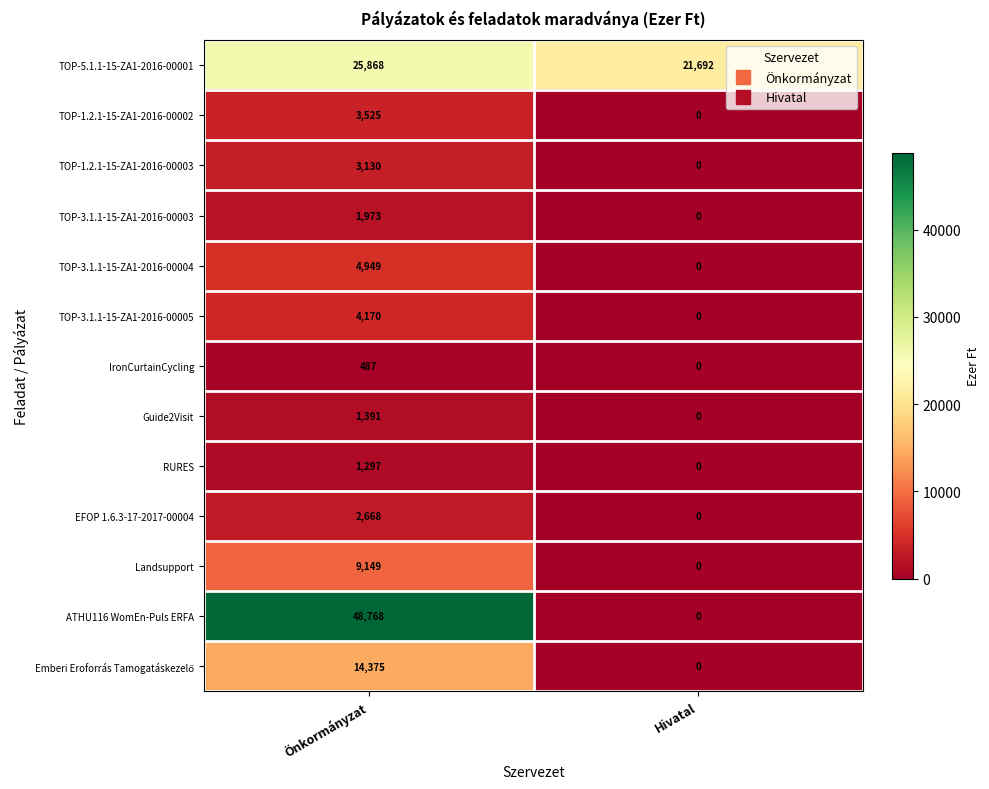

At which category is the sum across all series the highest?

Önkormányzat